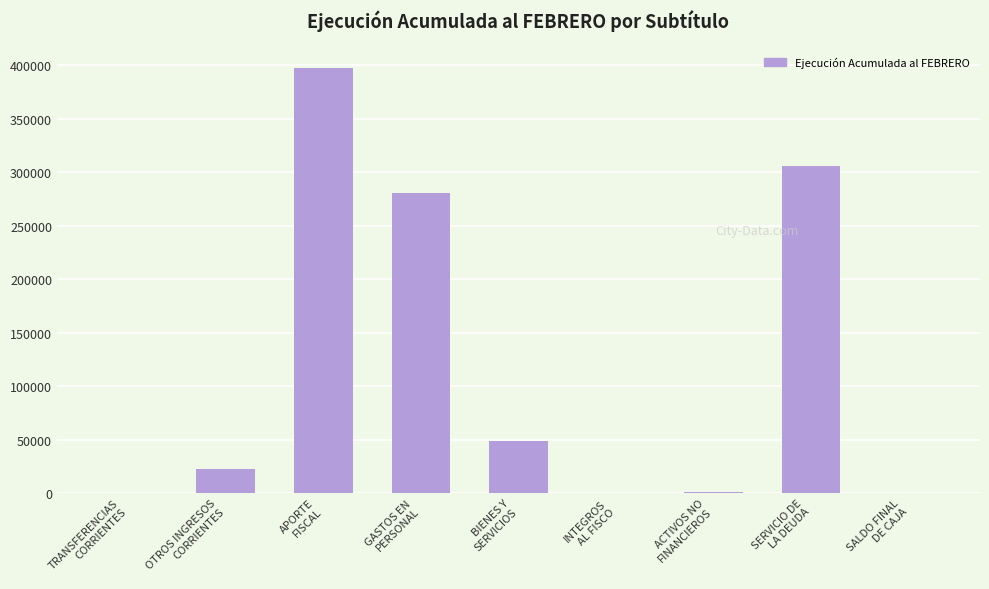

What is the maximum value shown in the chart?

397530